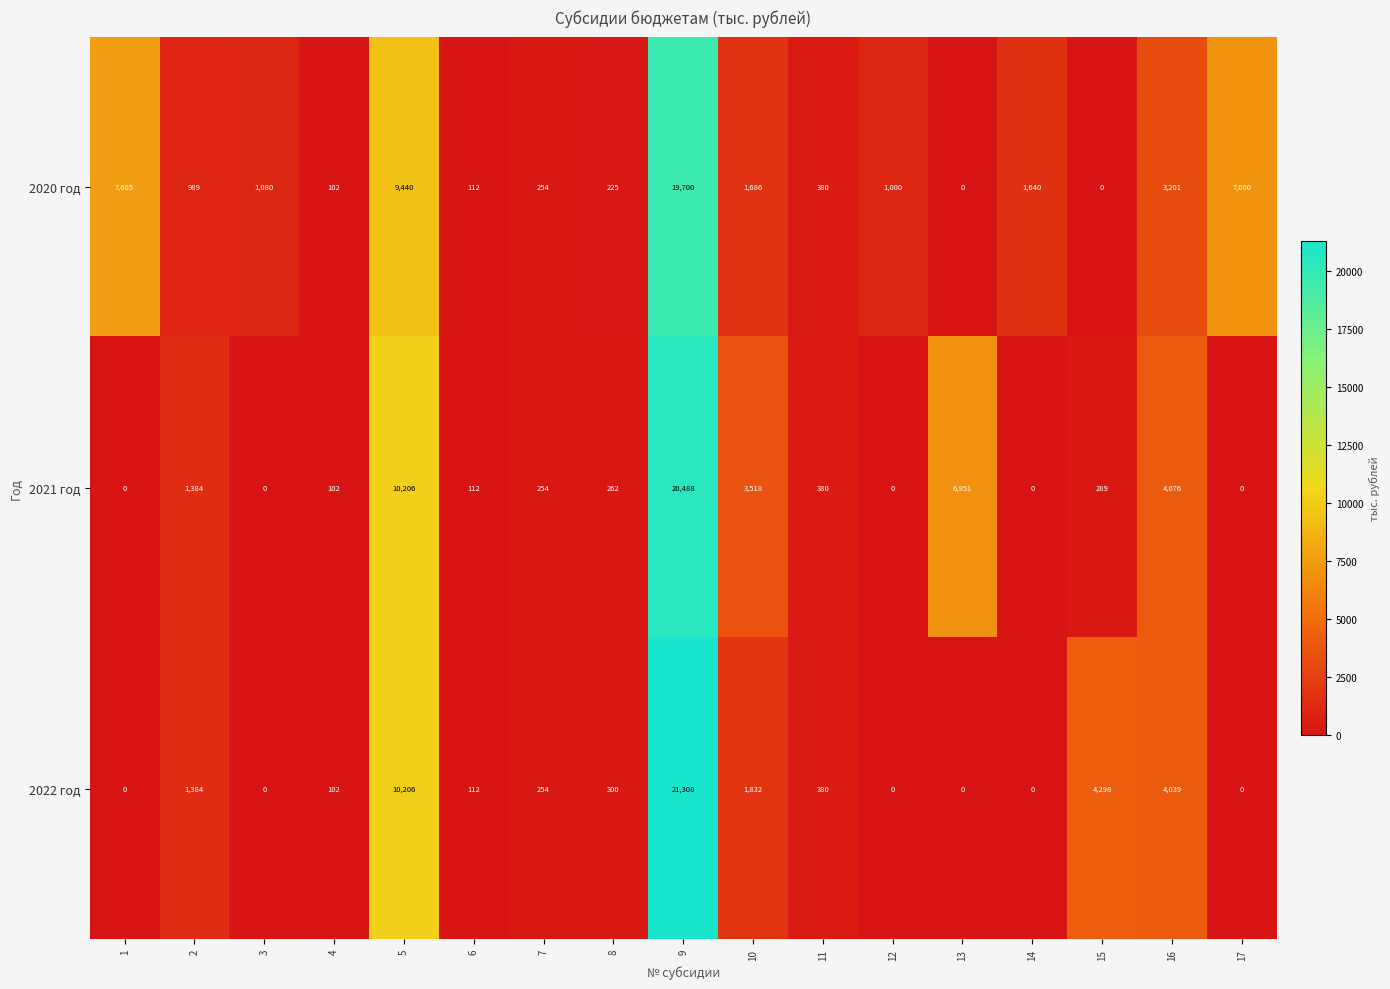

At how many categories does at least one series exceed 20075?

1